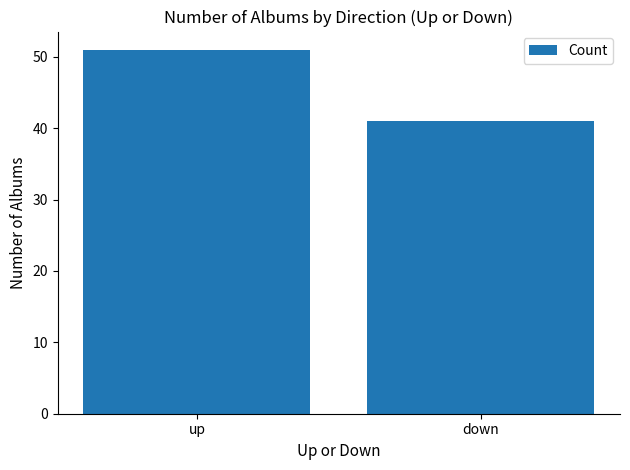

Reading right to left, what are all the values shown in this chart?

down=41	up=51